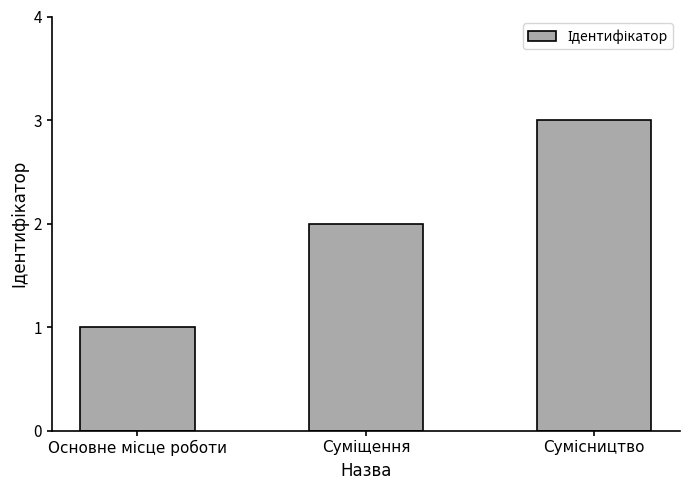

What is the greatest value displayed?

3